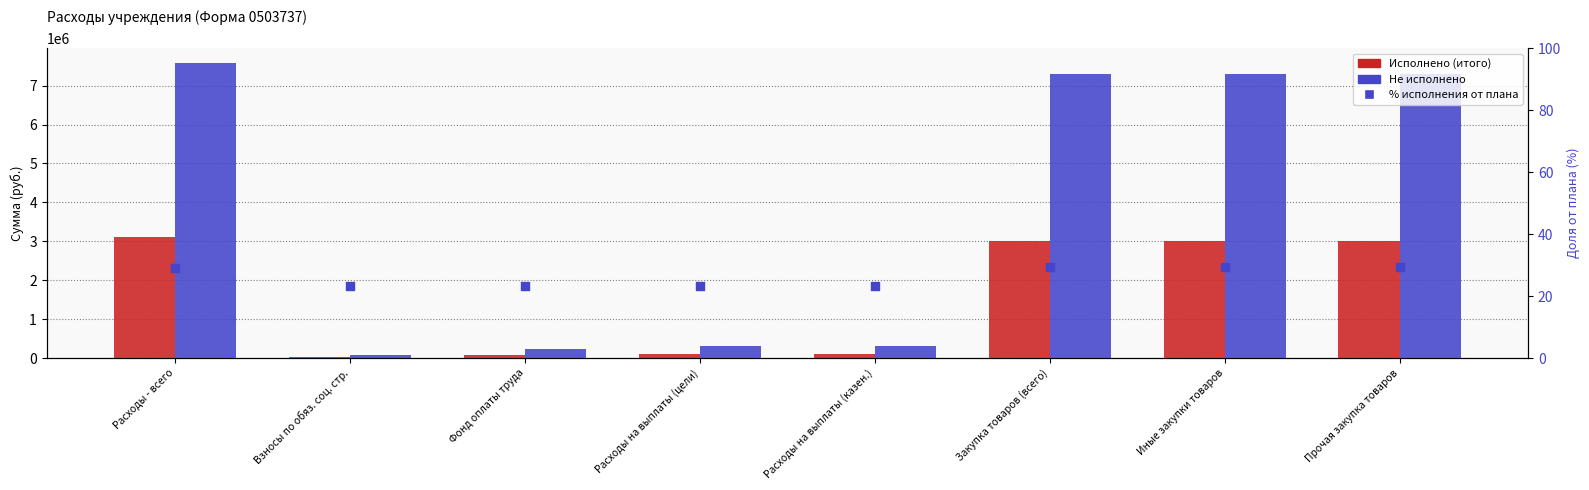

What are all the series names shown in the legend?

Исполнено (итого), Не исполнено, % исполнения от плана